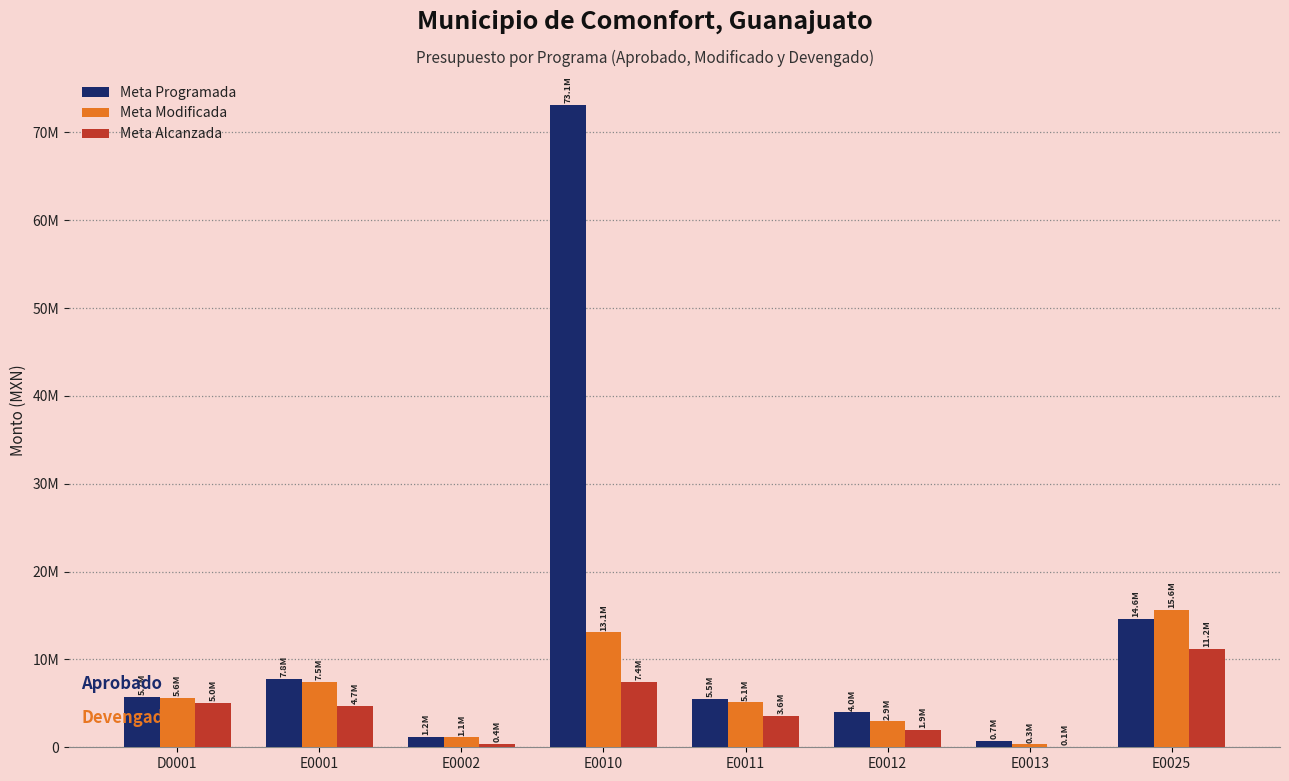

What is the total value across all series at E0001?

19940272.9